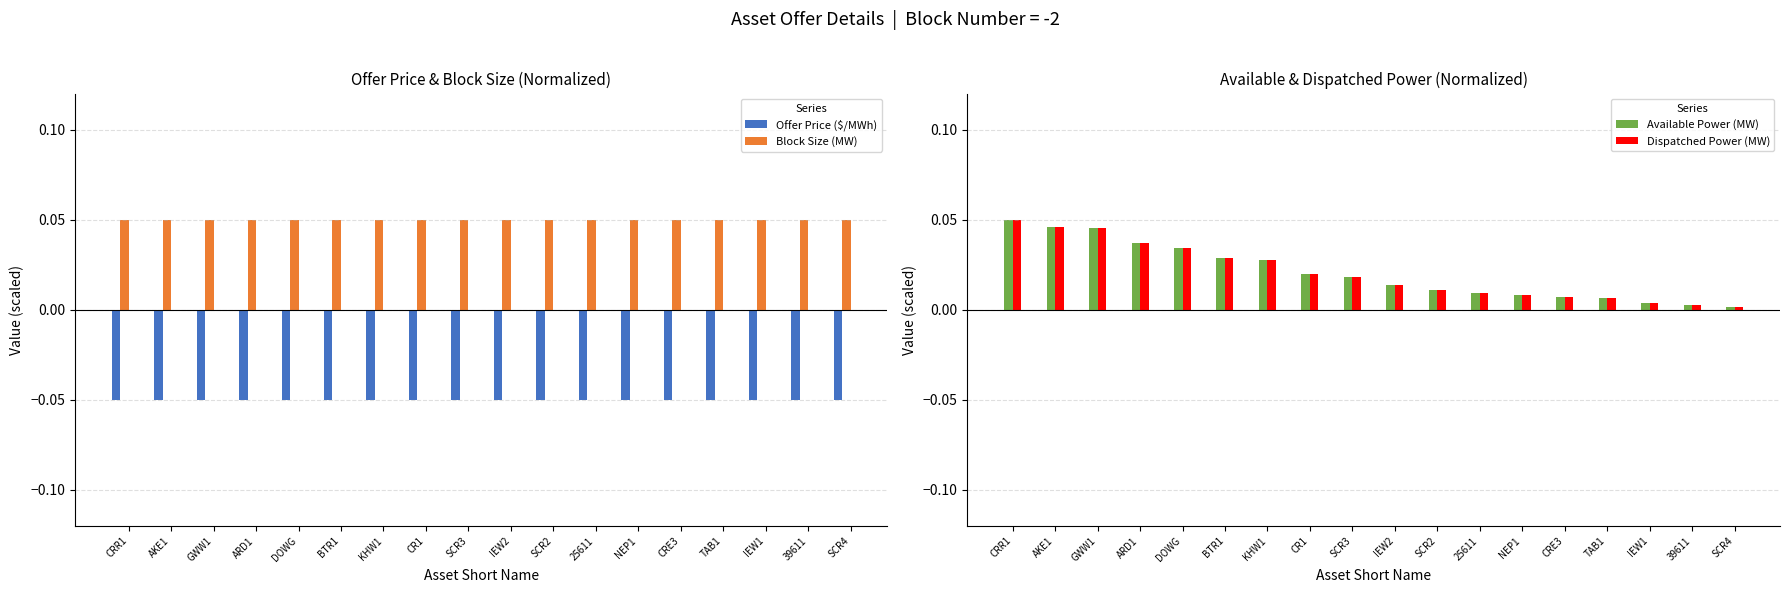

List the series in order of their peak value, lowest first.

Offer Price ($/MWh), Block Size (MW), Available Power (MW), Dispatched Power (MW)